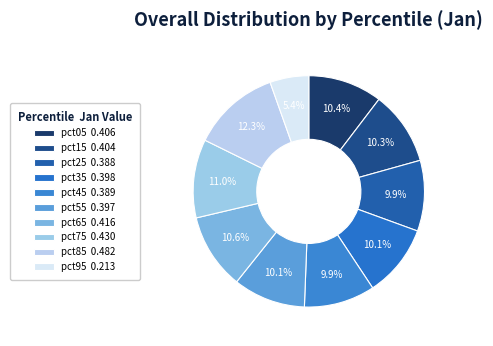

To the nearest percent, what portion does pct15 represent?

10%